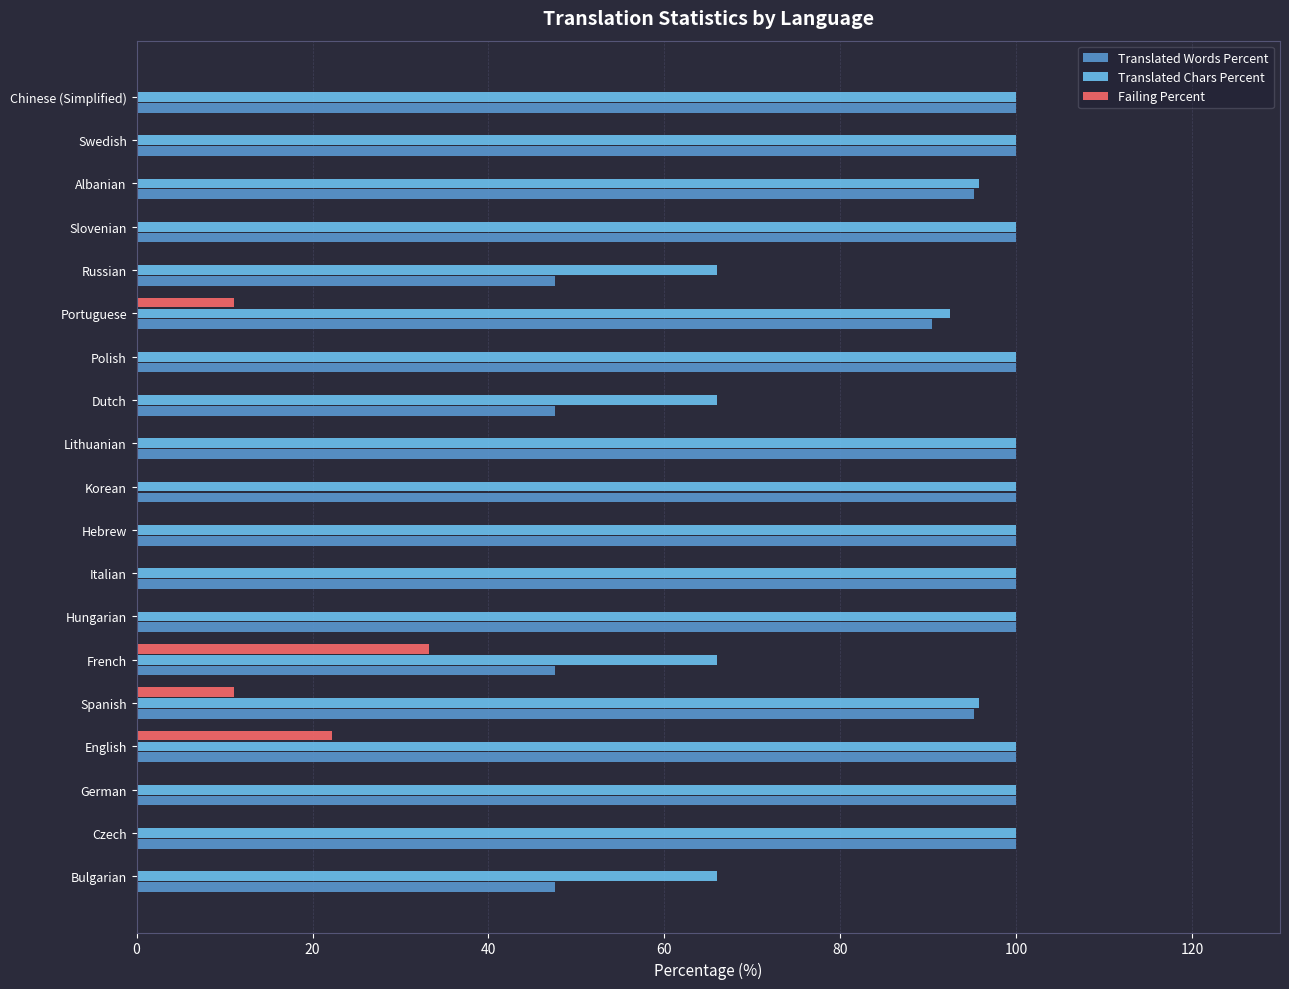

Is the value of Failing Percent at Portuguese greater than the value of Translated Words Percent at Spanish?

No